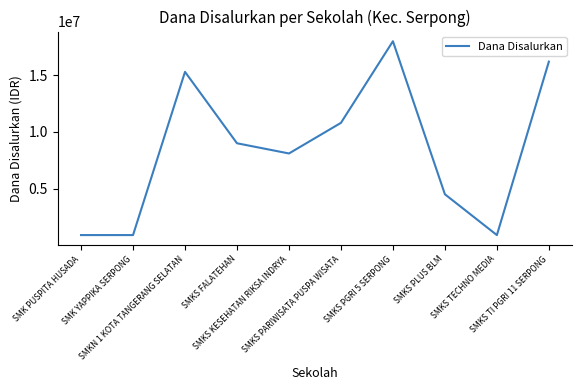

What is the sum of the values at SMKS TI PGRI 11 SERPONG and SMK YAPPIKA SERPONG?

17100000